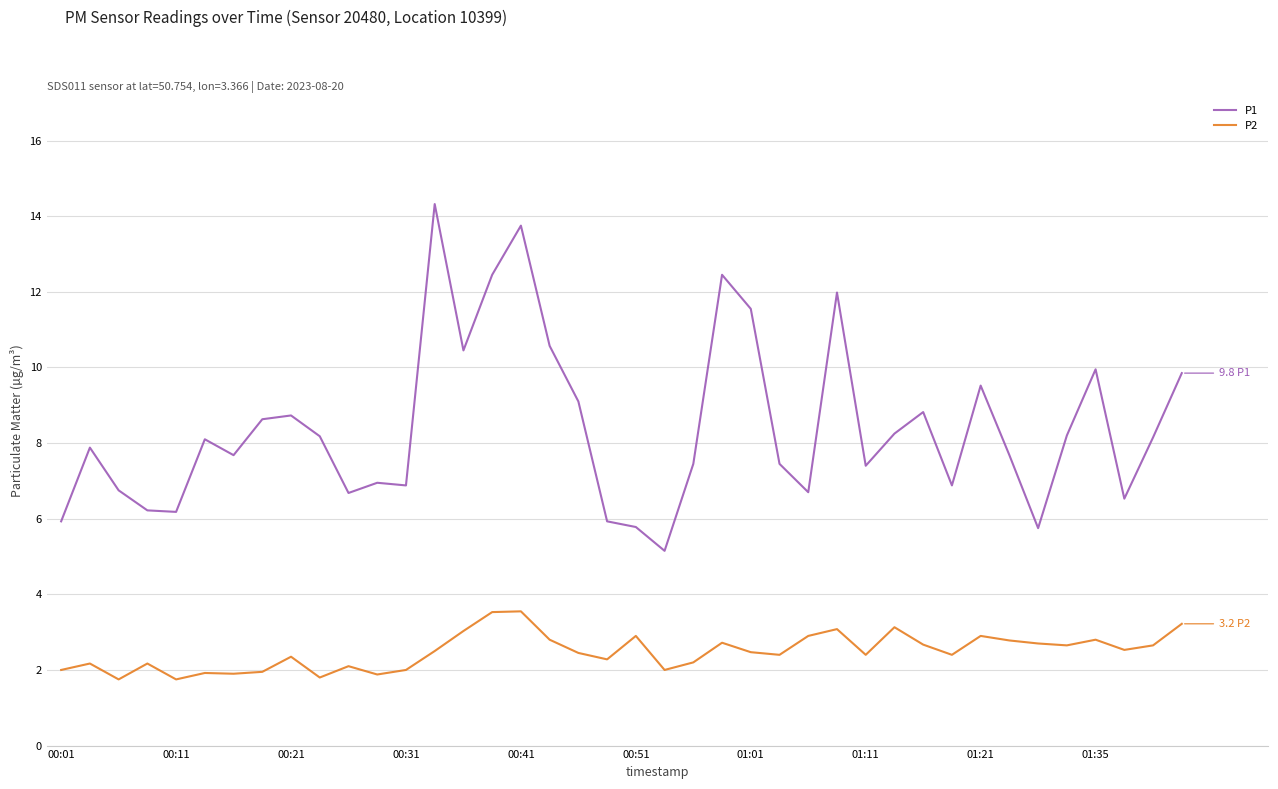

What is the maximum value for P1?

14.3